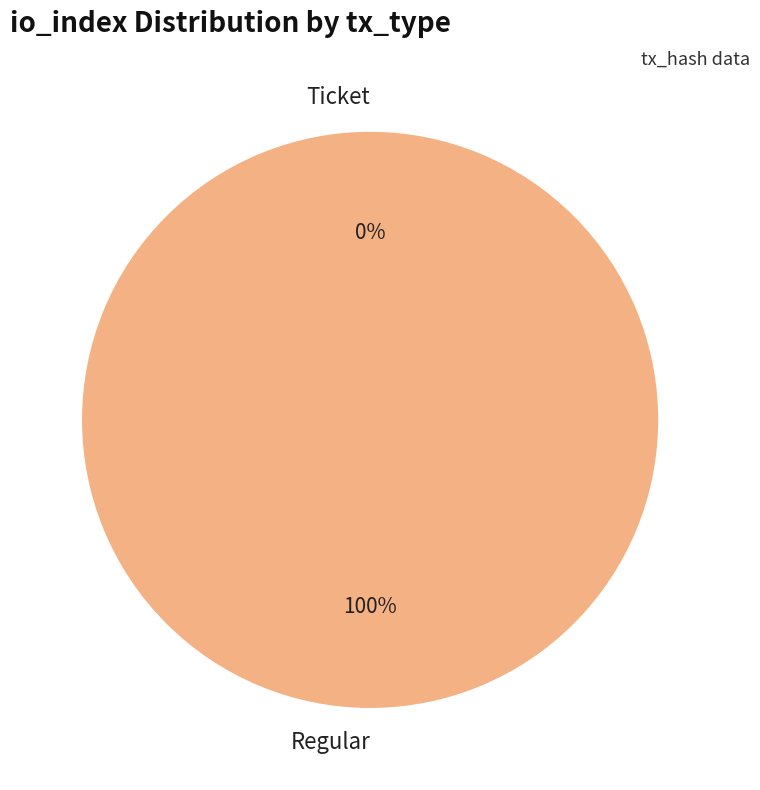

To the nearest percent, what is the combined percentage of Ticket and Regular?

100%